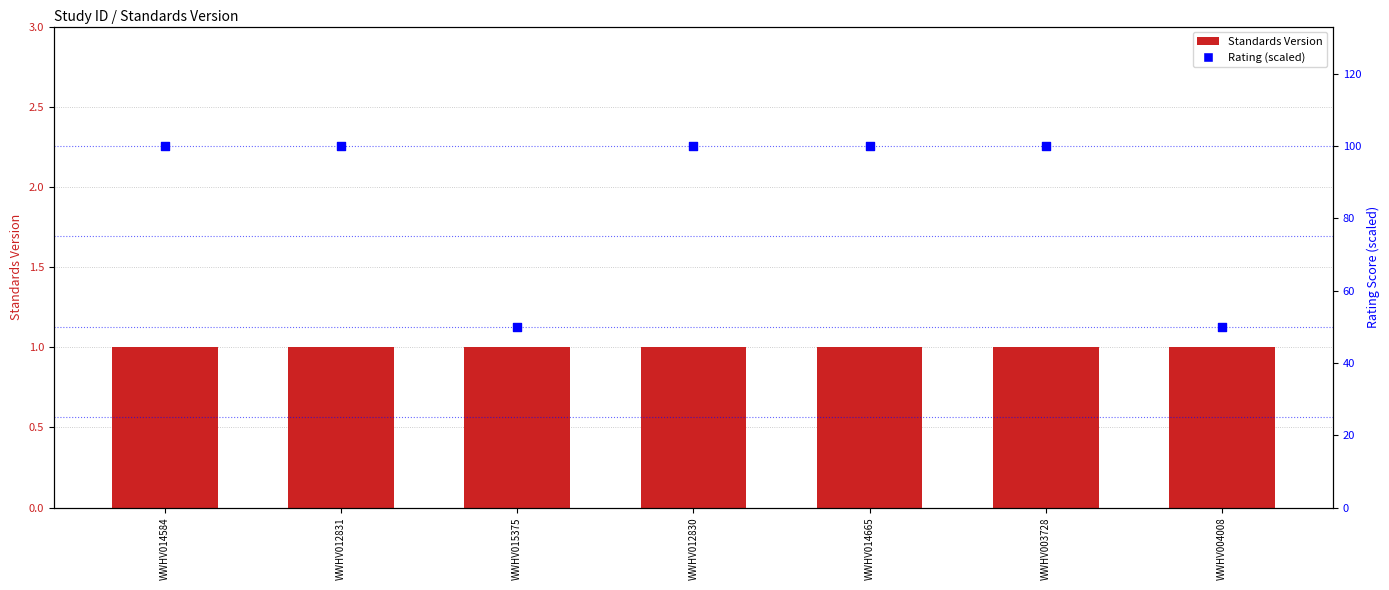

At which category is the sum across all series the highest?

WWHV014584